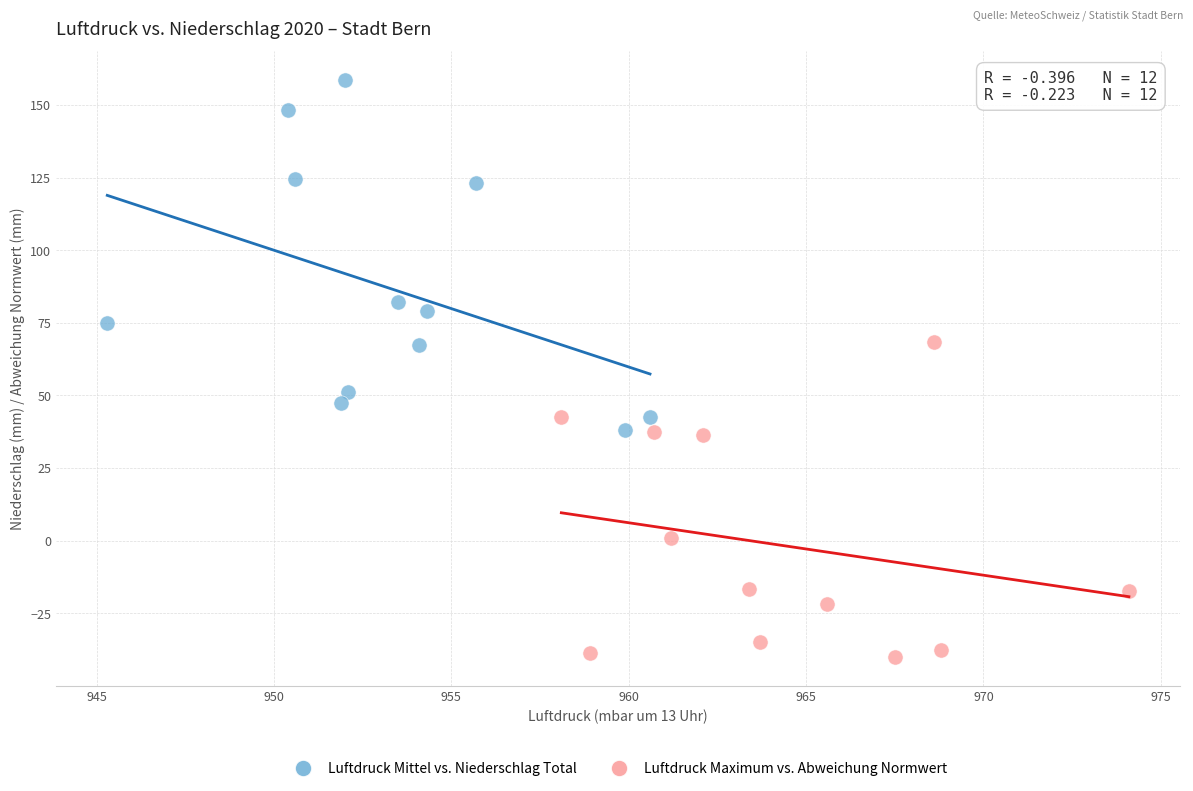

Which series reaches the maximum Y coordinate?

Luftdruck Mittel vs. Niederschlag Total